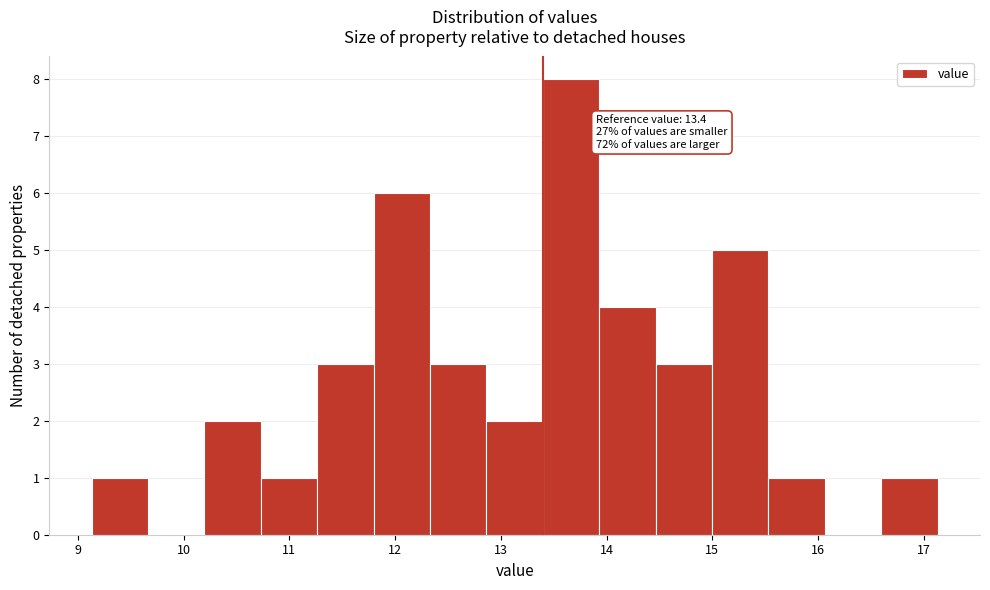

Which range on the x-axis has the tallest bar?

13.4 to 13.9